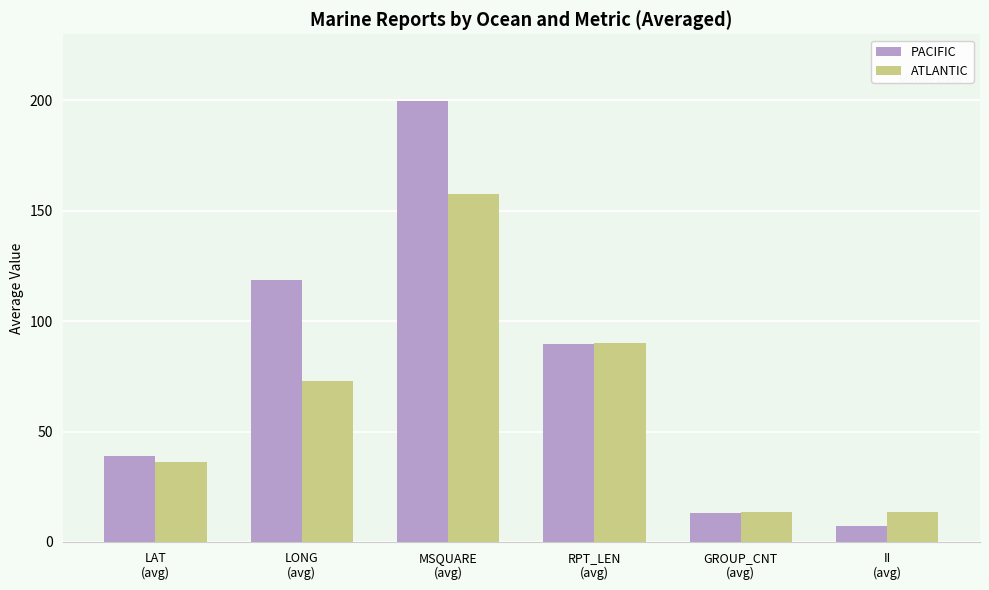

Which category has the lowest value across all series?

II
(avg)